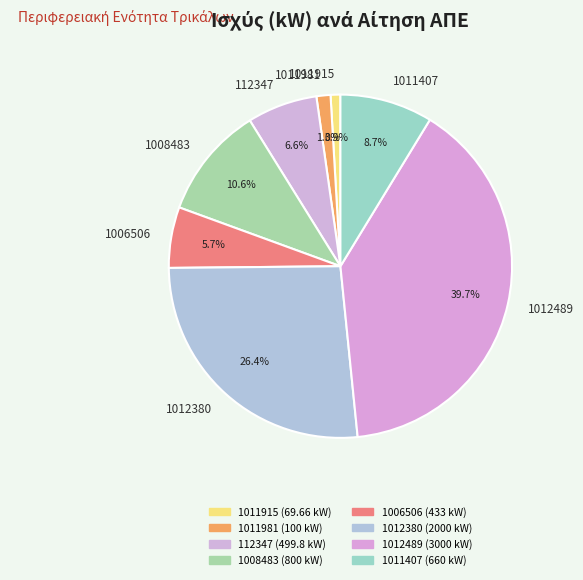

Which category has the biggest portion of the pie?

1012489